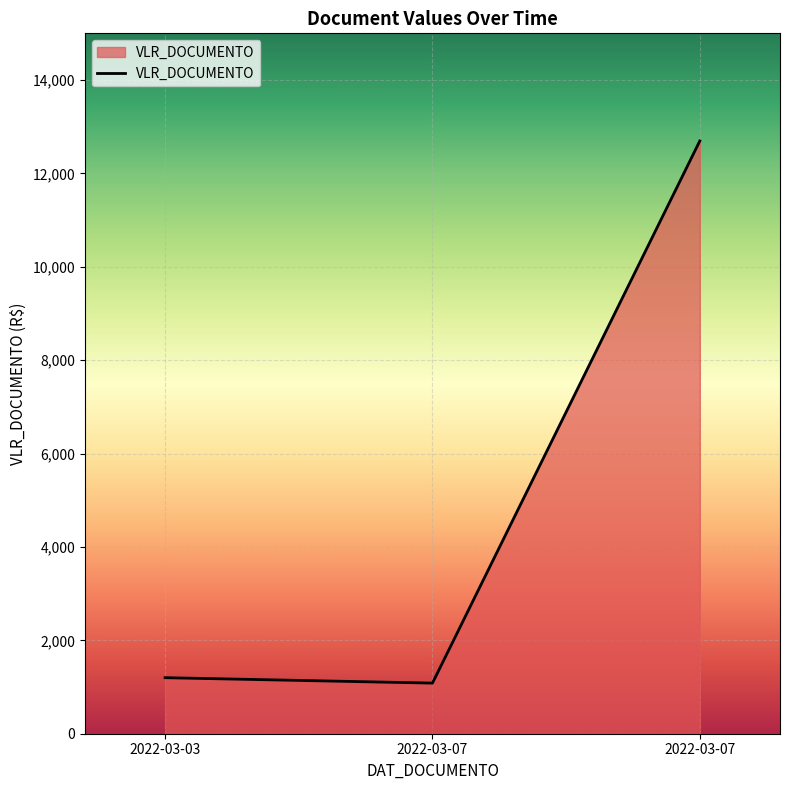

The chart shows a value of 1200.0 at 2022-03-03. True or false?

True